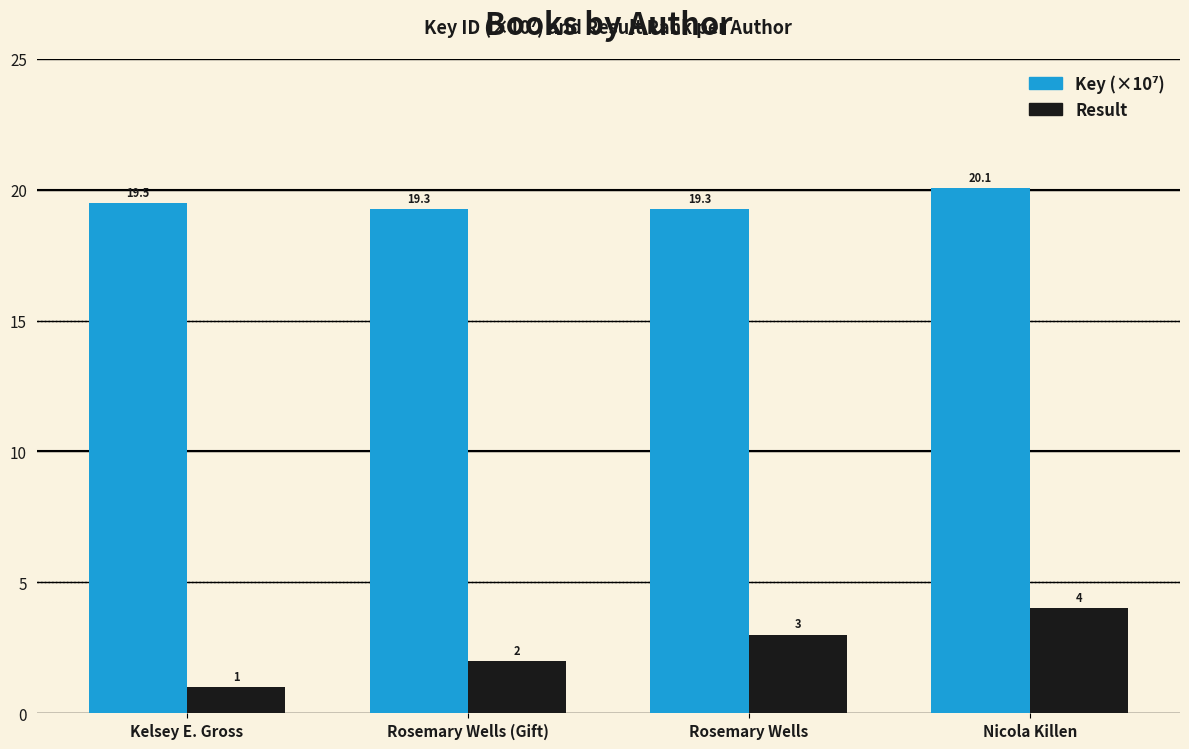

What is the average value of the Result series?

2.5